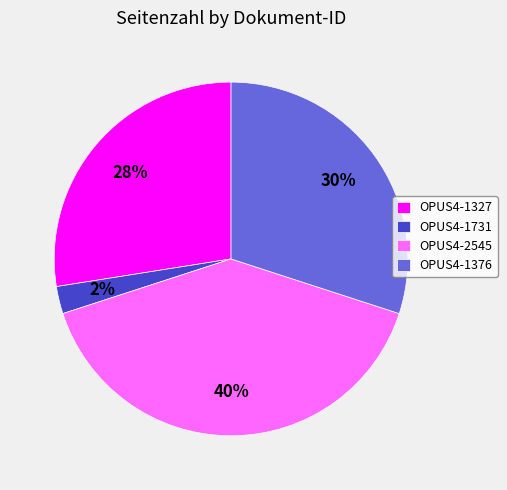

Does OPUS4-1376 represent more than half of the total?

No